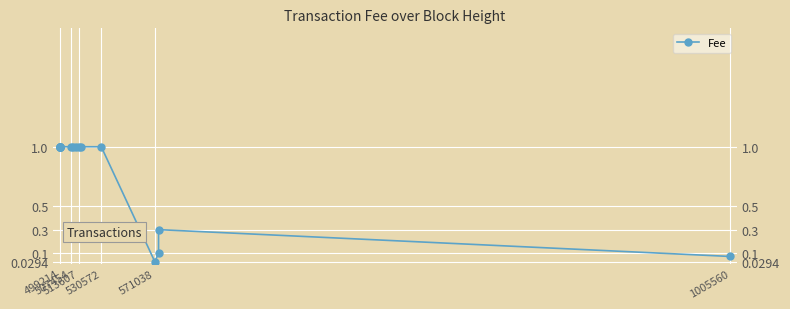

What is the greatest value displayed?

1.0